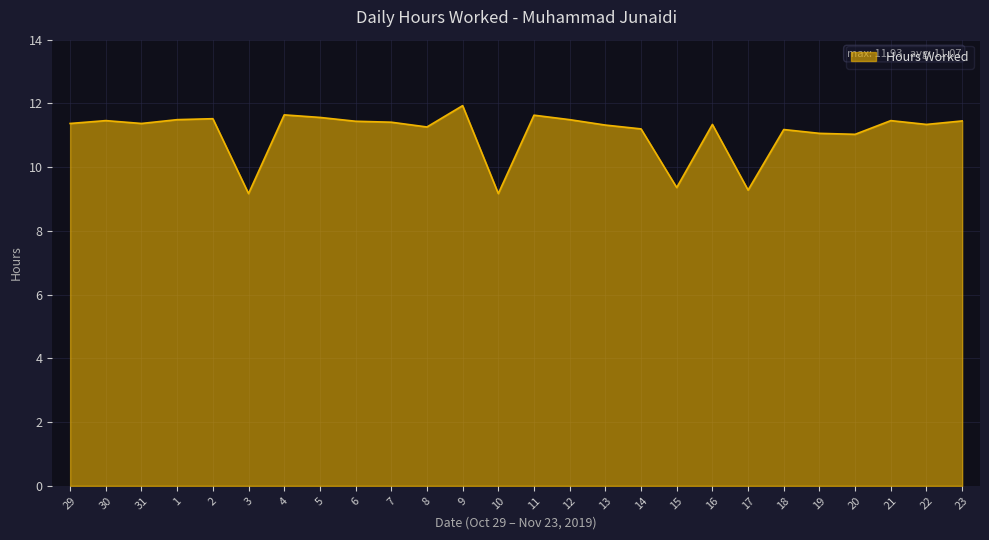

What is the greatest value displayed?

11.9